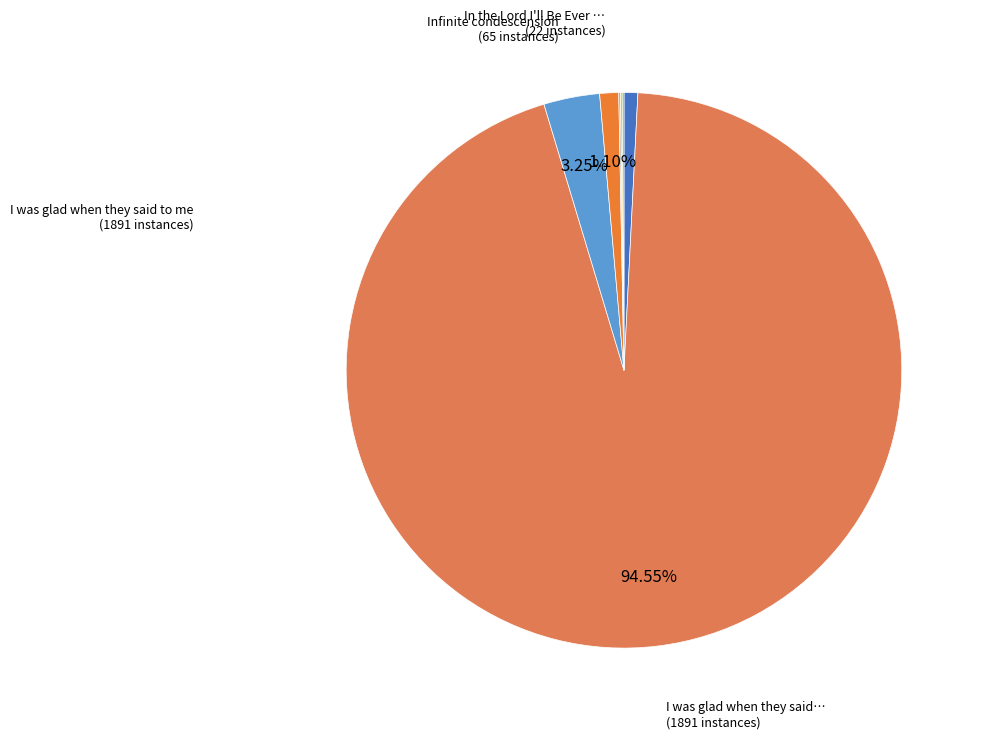

Which slice is the smallest?

In the Lord is my joy